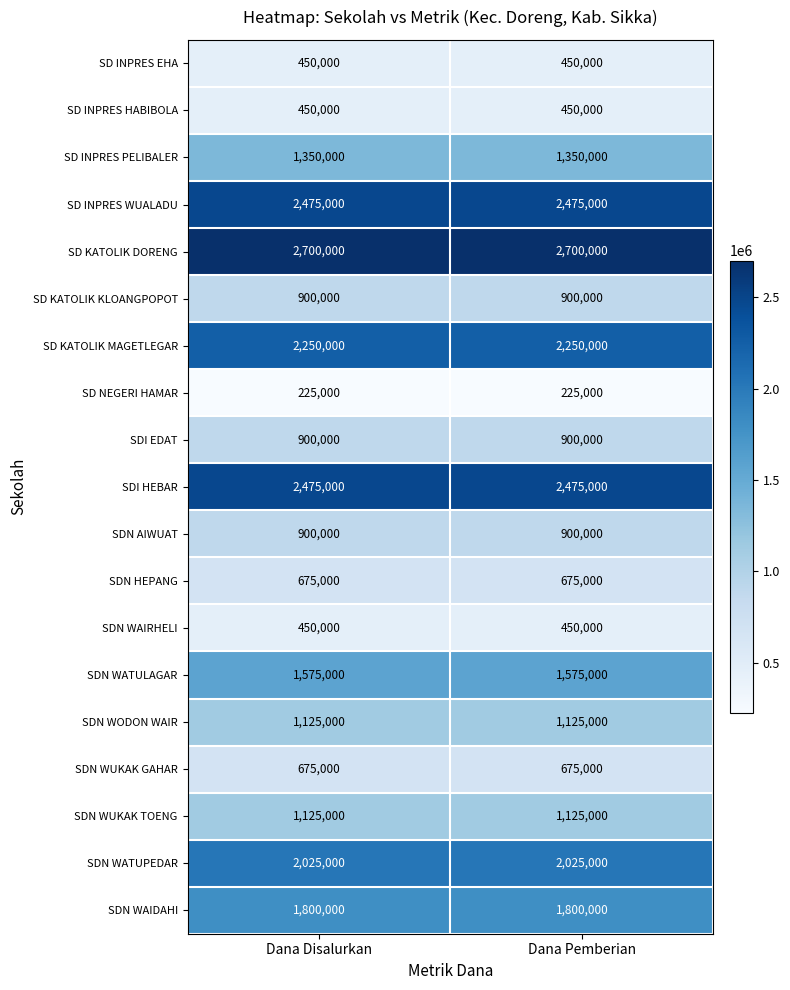

What is the average value of the SDN HEPANG series?

675000